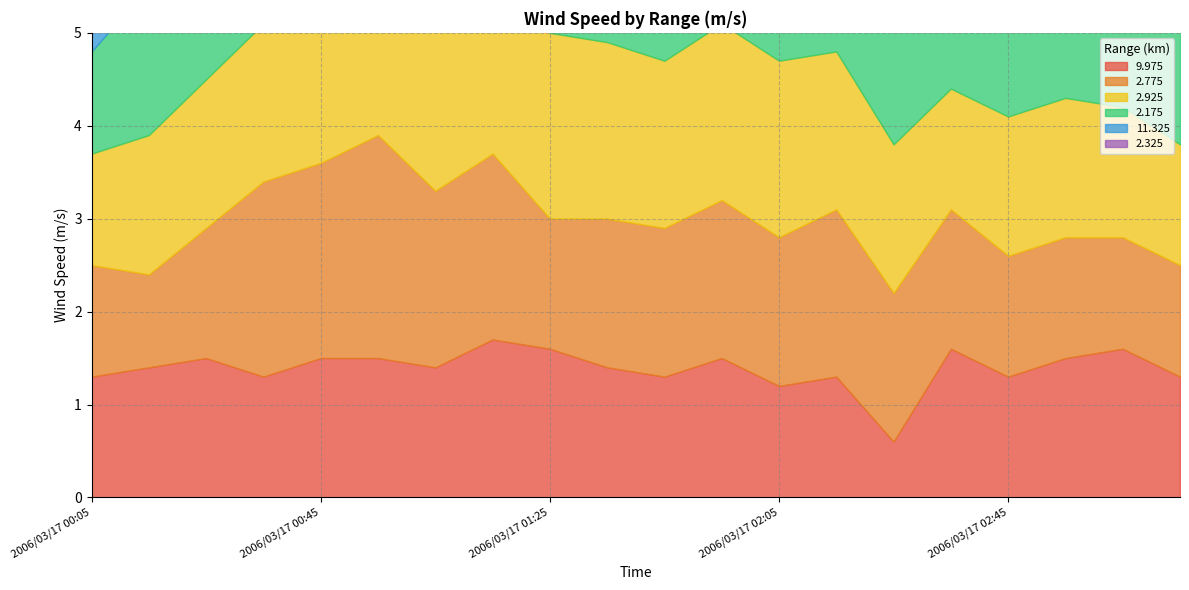

Which series changed the most between 2006/03/17 02:05 and 2006/03/17 03:05?

2.175